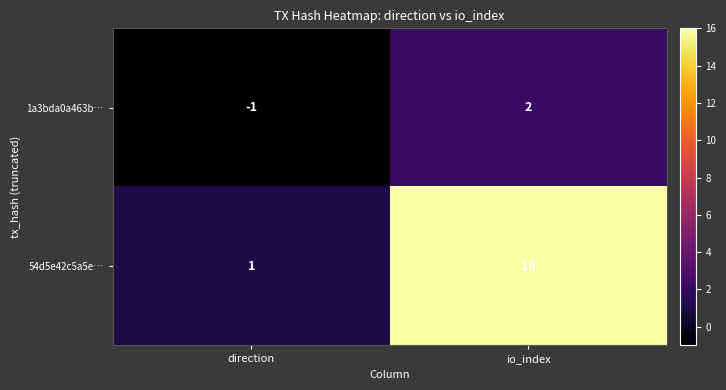

Between direction and io_index, which series saw the biggest shift?

54d5e42c5a5e…